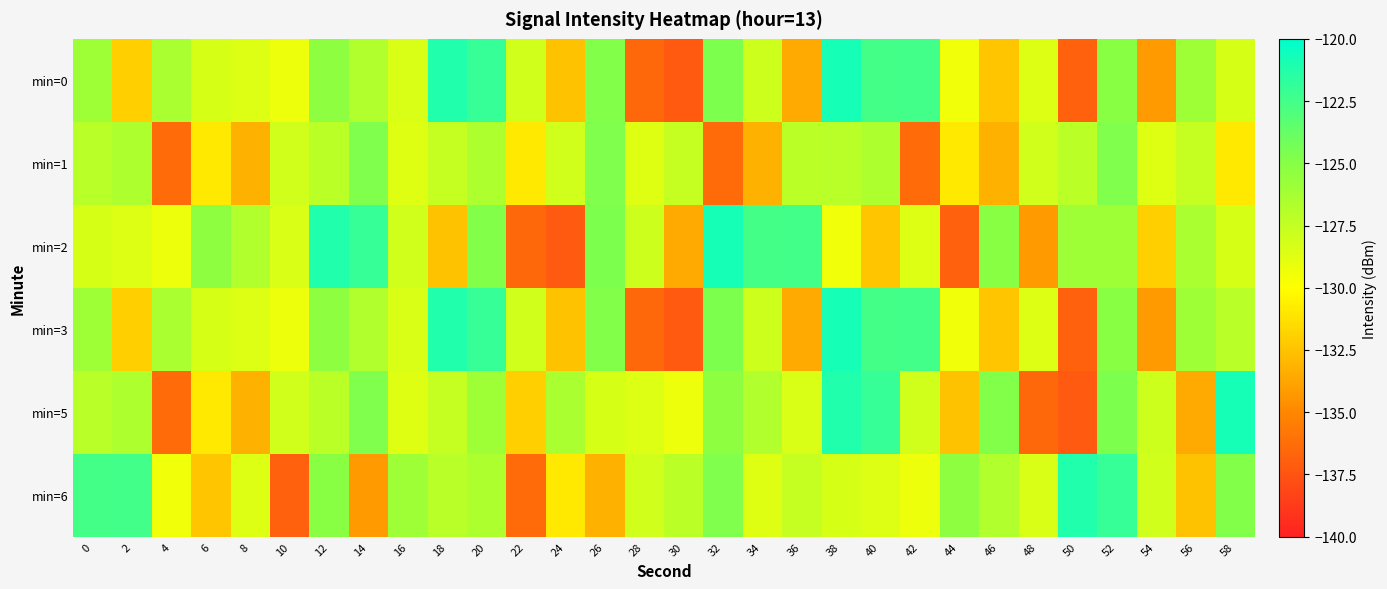

Reading right to left, list all the values displayed in this chart.

min=0: 58=-128.3	56=-126.0	54=-134.2	52=-125.0	50=-136.9	48=-128.6	46=-132.4	44=-129.4	42=-122.4	40=-122.6	38=-120.8	36=-133.5	34=-127.9	32=-124.7	30=-137.2	28=-136.5	26=-124.8	24=-132.5	22=-128.0	20=-122.0	18=-121.2	16=-128.4	14=-126.8	12=-125.3	10=-129.2	8=-128.6	6=-128.3	4=-126.5	2=-132.0	0=-126.0
min=1: 58=-130.9	56=-127.6	54=-128.6	52=-124.7	50=-127.1	48=-128.0	46=-133.3	44=-130.9	42=-136.4	40=-126.6	38=-127.1	36=-127.1	34=-133.3	32=-136.4	30=-127.6	28=-128.6	26=-124.7	24=-128.0	22=-130.9	20=-126.6	18=-127.6	16=-128.6	14=-124.7	12=-127.1	10=-128.0	8=-133.3	6=-130.9	4=-136.4	2=-126.6	0=-127.1
min=2: 58=-128.3	56=-126.5	54=-132.0	52=-126.0	50=-126.0	48=-134.2	46=-125.0	44=-136.9	42=-128.6	40=-132.4	38=-129.4	36=-122.4	34=-122.6	32=-120.8	30=-133.5	28=-127.9	26=-124.7	24=-137.2	22=-136.5	20=-124.8	18=-132.5	16=-128.0	14=-122.0	12=-121.2	10=-128.4	8=-126.8	6=-125.3	4=-129.2	2=-128.6	0=-128.3
min=3: 58=-127.1	56=-126.0	54=-134.2	52=-125.0	50=-136.9	48=-128.6	46=-132.4	44=-129.4	42=-122.4	40=-122.6	38=-120.8	36=-133.5	34=-127.9	32=-124.7	30=-137.2	28=-136.5	26=-124.8	24=-132.5	22=-128.0	20=-122.0	18=-121.2	16=-128.4	14=-126.8	12=-125.3	10=-129.2	8=-128.6	6=-128.3	4=-126.5	2=-132.0	0=-126.0
min=5: 58=-120.8	56=-133.5	54=-127.9	52=-124.7	50=-137.2	48=-136.5	46=-124.8	44=-132.5	42=-128.0	40=-122.0	38=-121.2	36=-128.4	34=-126.8	32=-125.3	30=-129.2	28=-128.6	26=-128.3	24=-126.5	22=-132.0	20=-126.0	18=-127.6	16=-128.6	14=-124.7	12=-127.1	10=-128.0	8=-133.3	6=-130.9	4=-136.4	2=-126.6	0=-127.1
min=6: 58=-124.8	56=-132.5	54=-128.0	52=-122.0	50=-121.2	48=-128.4	46=-126.8	44=-125.3	42=-129.2	40=-128.6	38=-128.3	36=-127.6	34=-128.6	32=-124.7	30=-127.1	28=-128.0	26=-133.3	24=-130.9	22=-136.4	20=-126.6	18=-127.1	16=-126.0	14=-134.2	12=-125.0	10=-136.9	8=-128.6	6=-132.4	4=-129.4	2=-122.4	0=-122.6